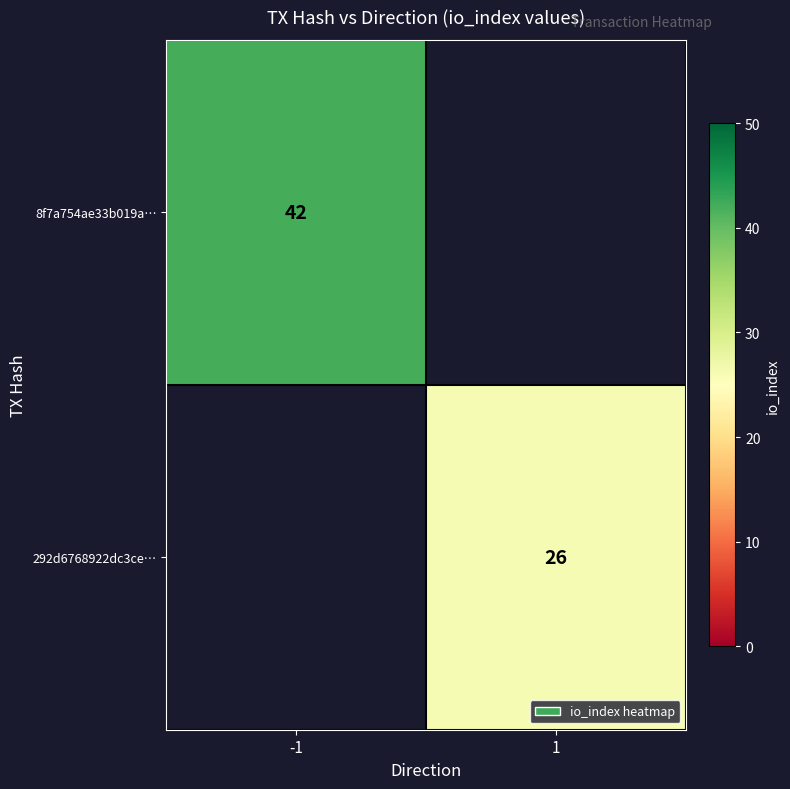

True or false: 8f7a754ae33b019a… has a value of 16.6 at -1.

False